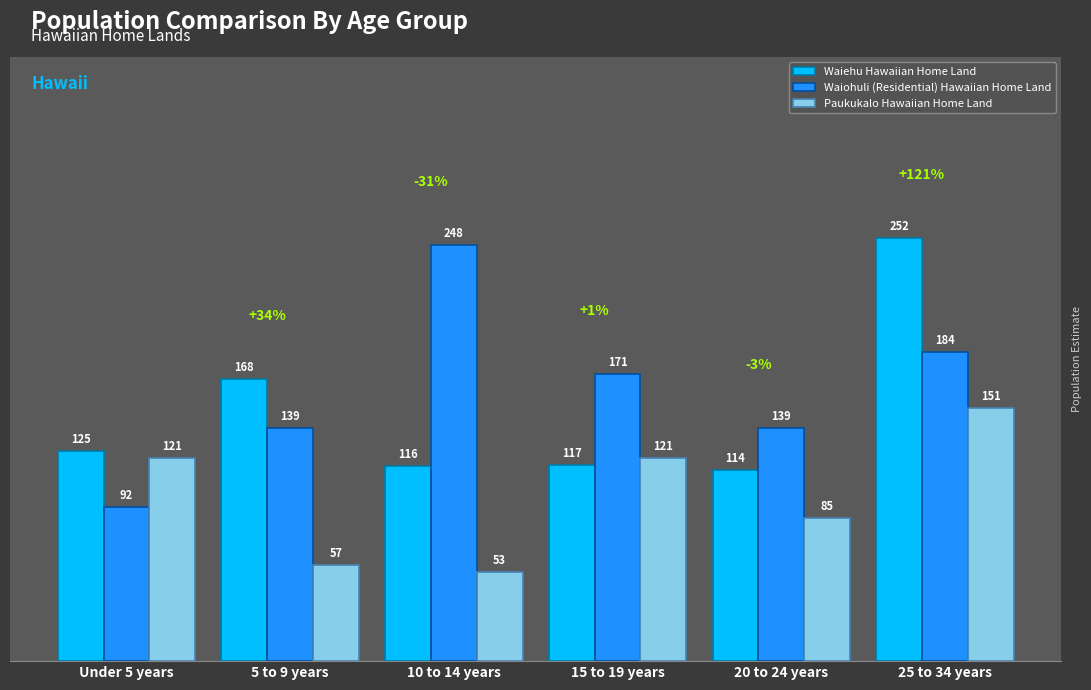

What position from the left is 15 to 19 years?

4